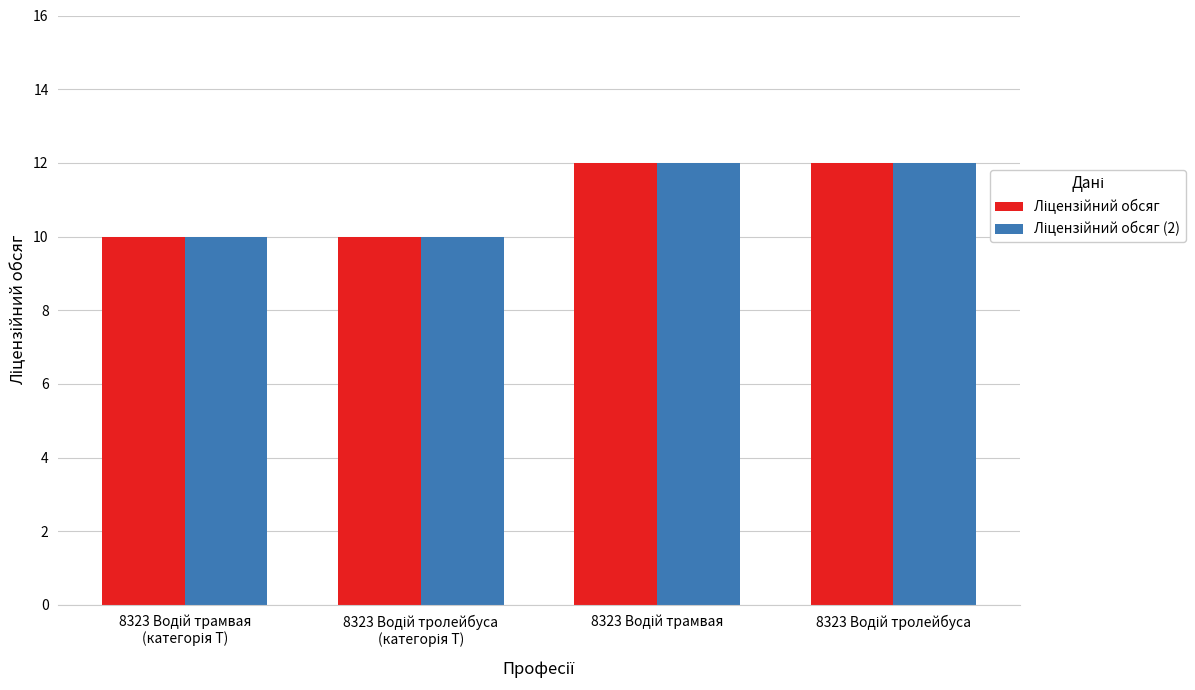

Count the number of data series in this chart.

2